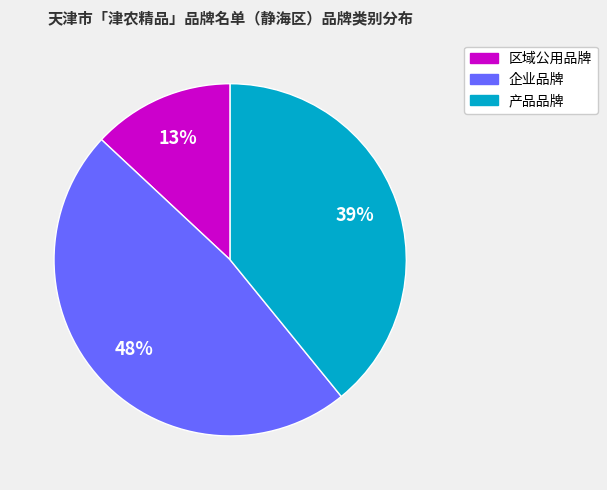

Is there any slice that represents more than half of the pie?

No